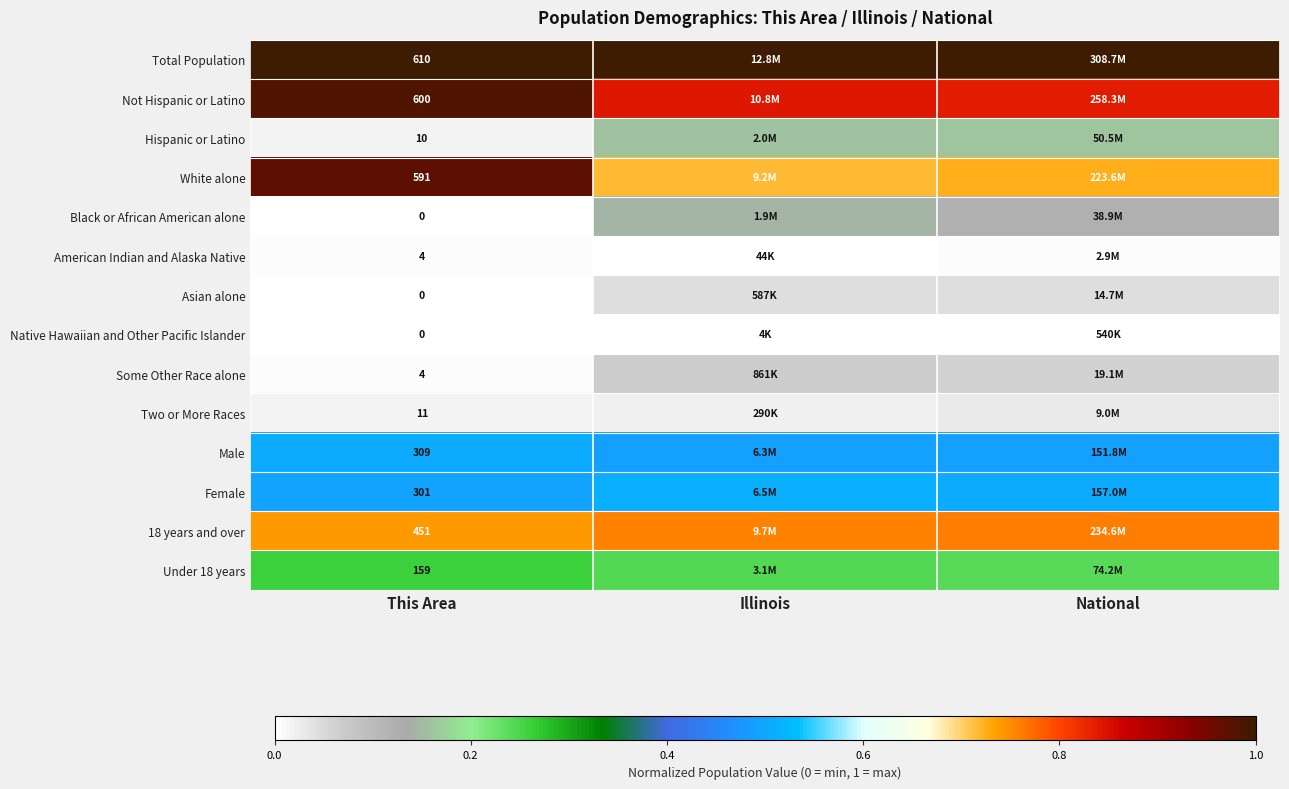

Rank the categories by Two or More Races value from lowest to highest.

This Area, Illinois, National